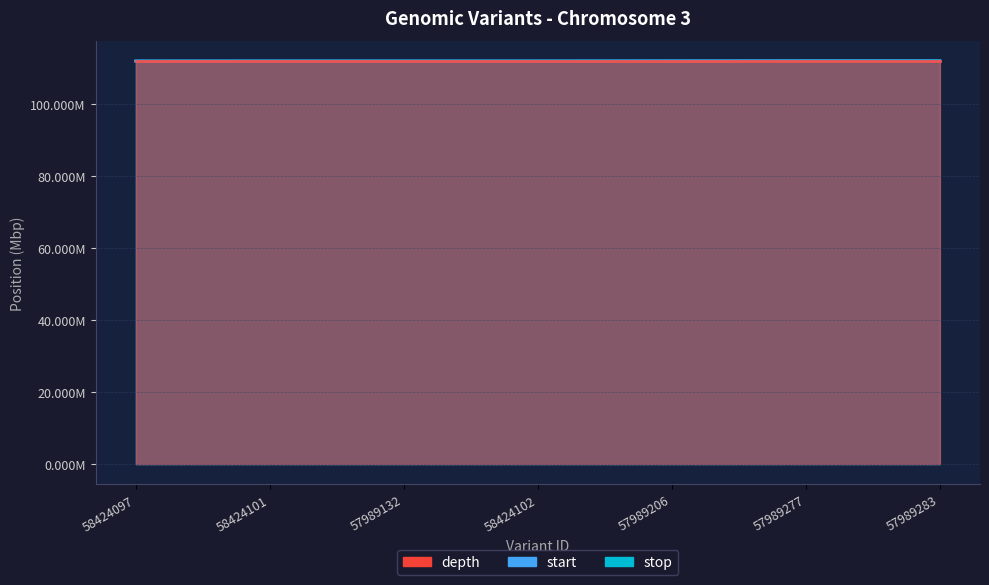

Between 58424097 and 57989206, which series saw the biggest shift?

start